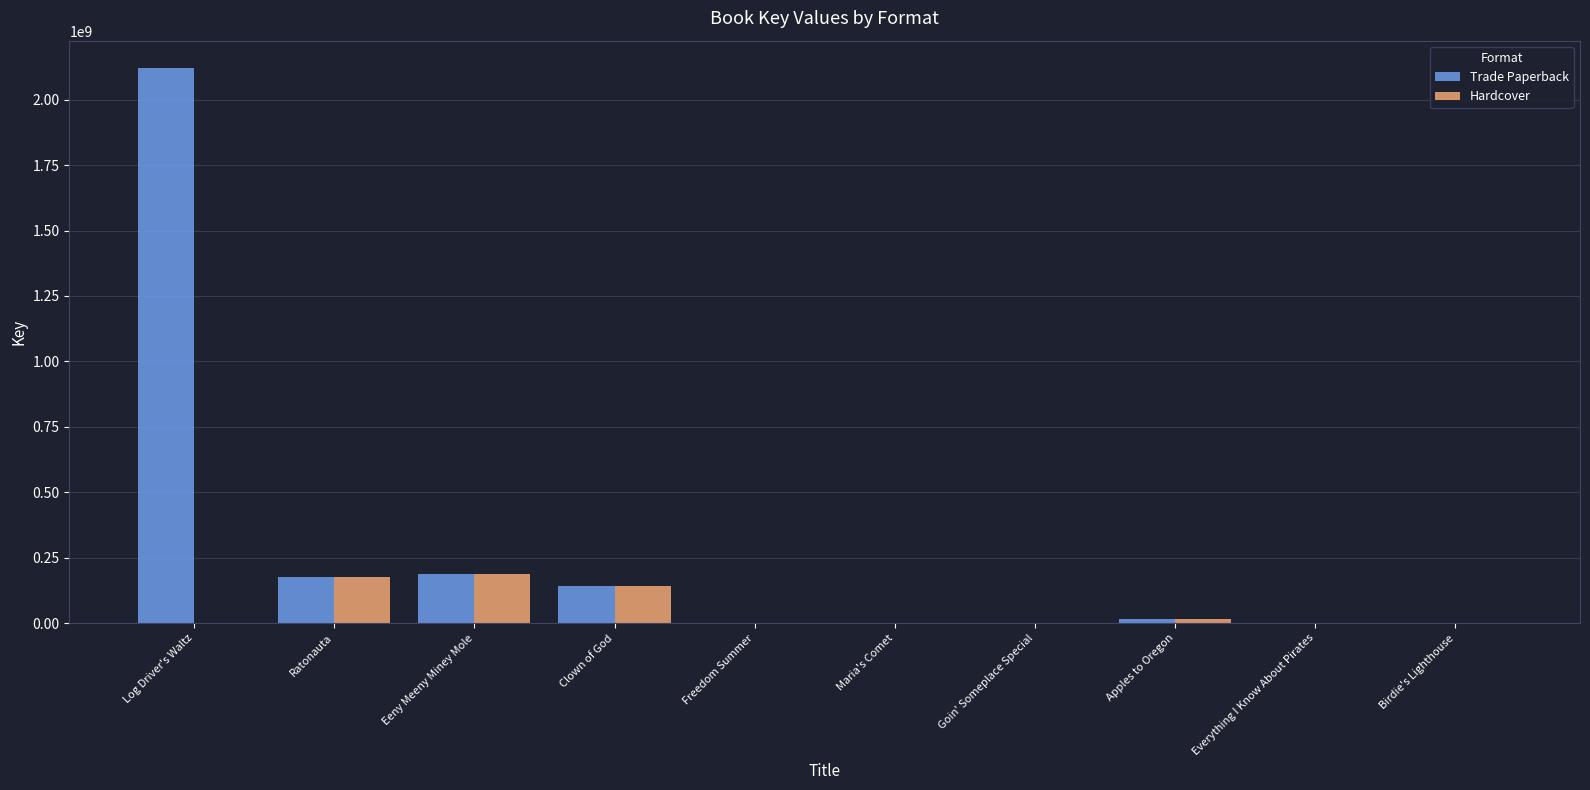

What is the total value across all series at Everything I Know About Pirates?

2872946